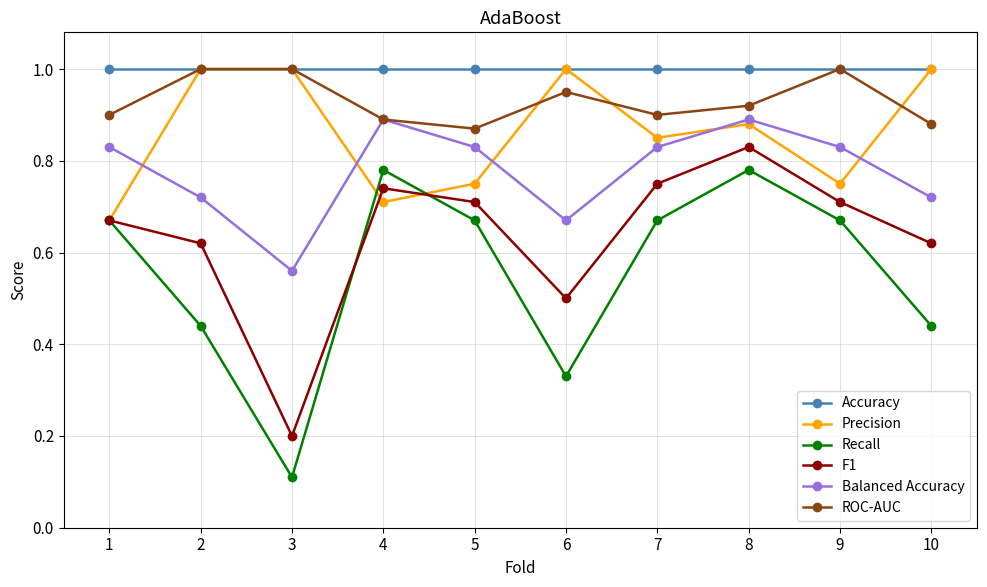

Between 9 and 8, which is larger?

9